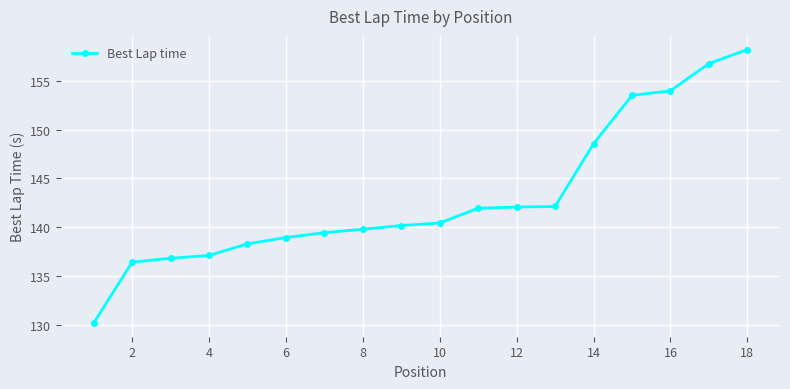

What is the difference between the maximum and minimum values?

28.0